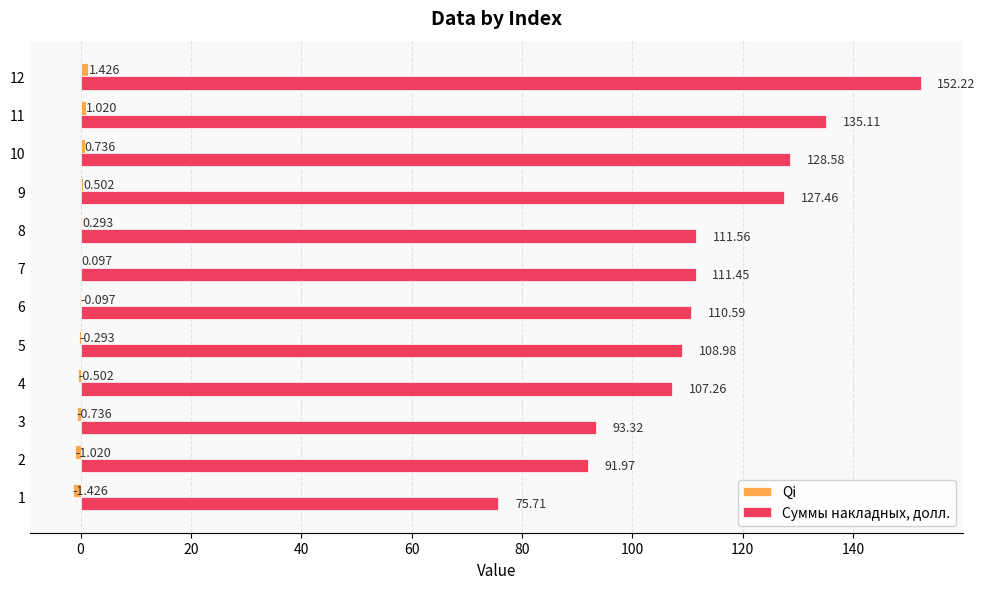

Which series has the largest total across all categories?

Суммы накладных, долл.